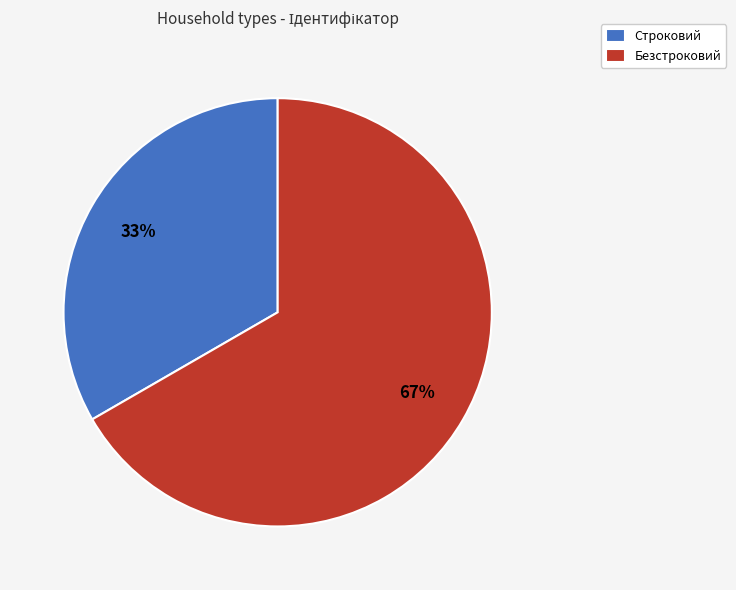

Between Безстроковий and Строковий, which is larger?

Безстроковий